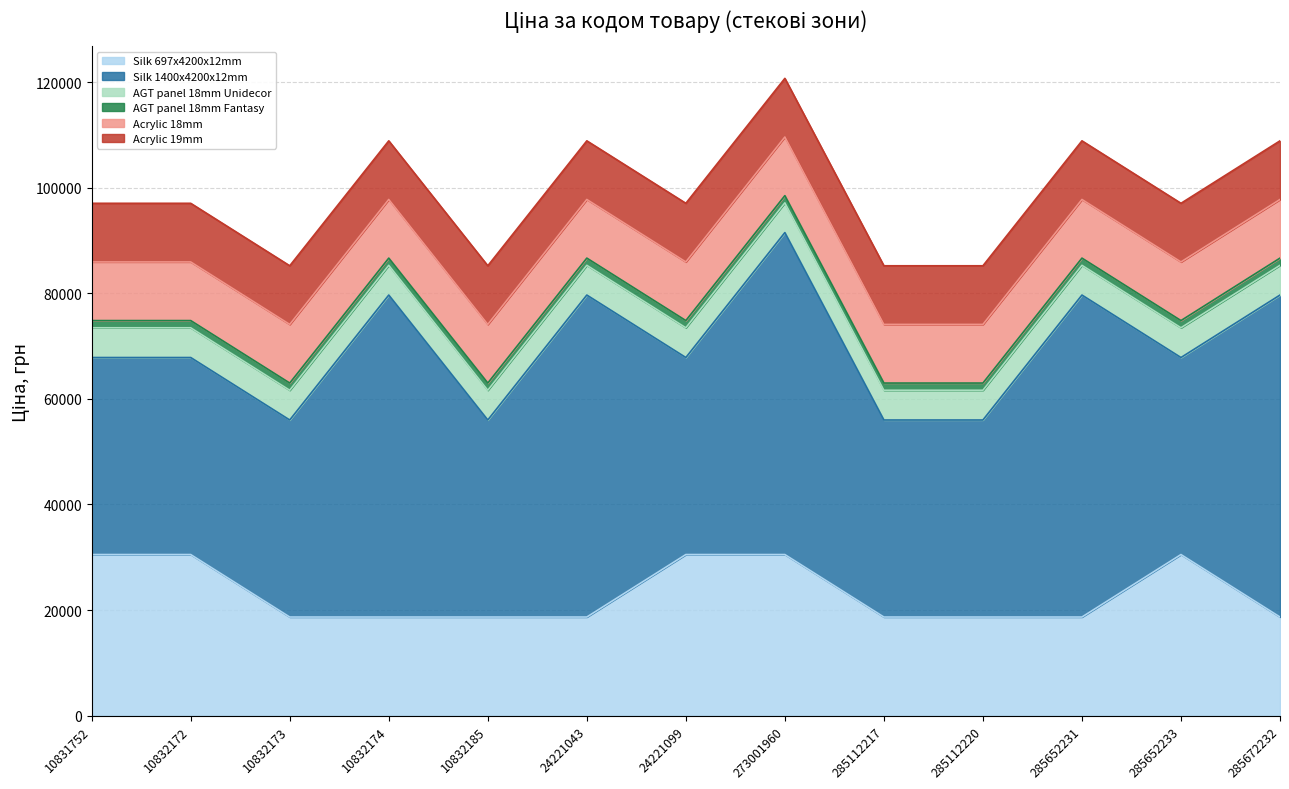

True or false: Silk 1400x4200x12mm and AGT panel 18mm Unidecor intersect in this chart.

False